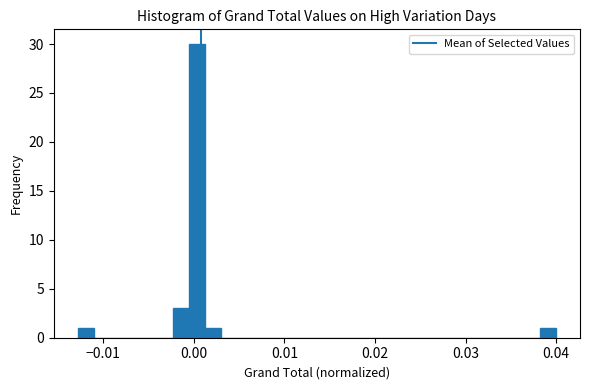

Around what value on the x-axis is the tallest bar? Give the approximate position of its centre, as read against the axis.

0.000